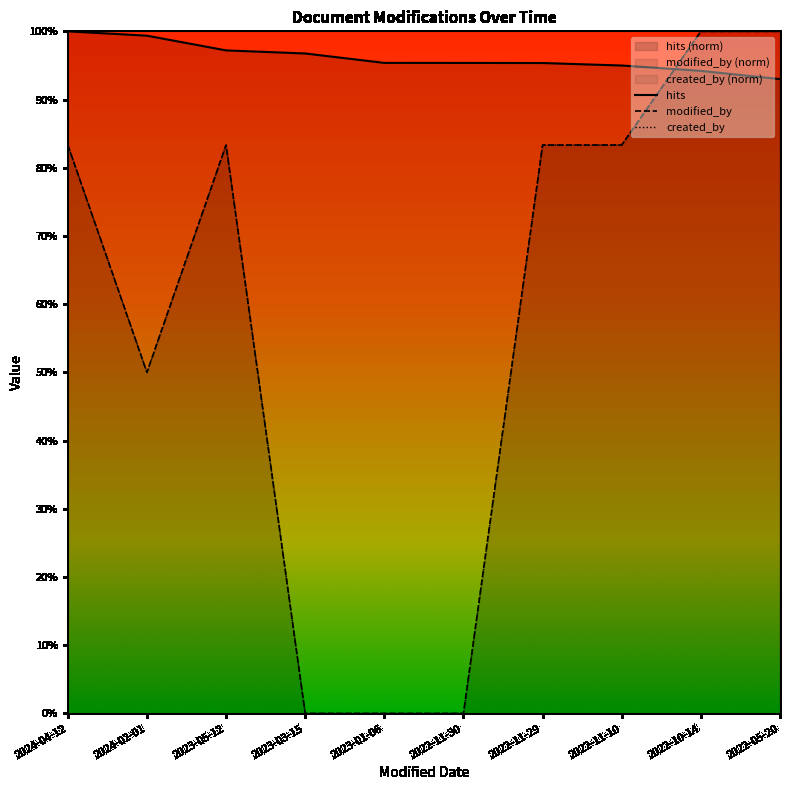

What is the difference between the maximum and minimum values in the created_by series?

1.0